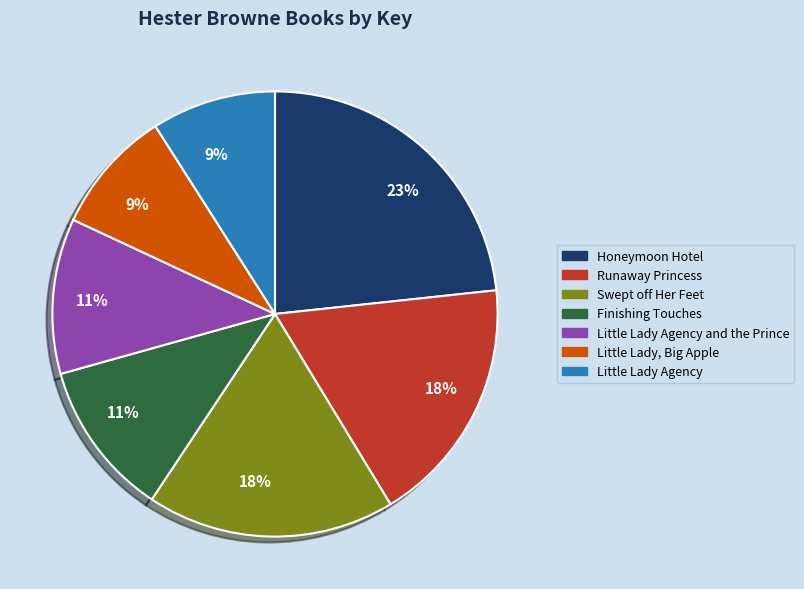

To the nearest percent, what is the difference between the largest and smallest slice percentages?

14%